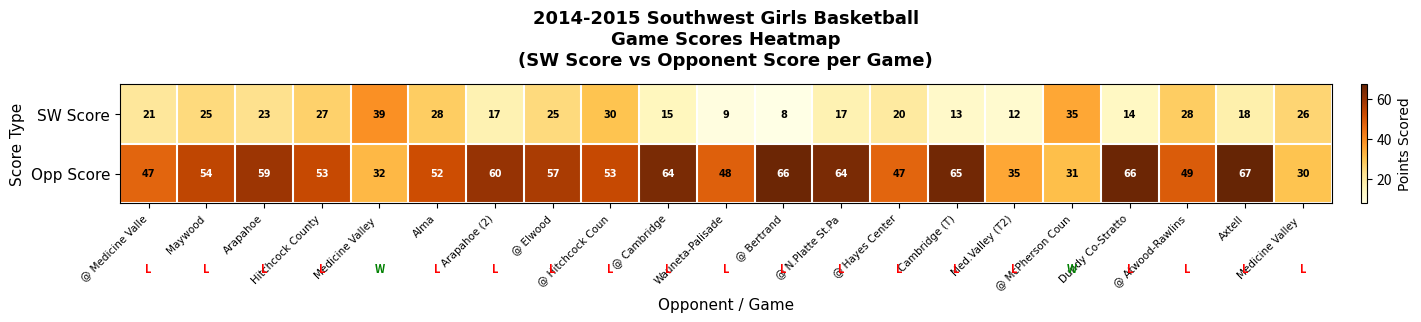

At which category is the sum across all series the highest?

Axtell